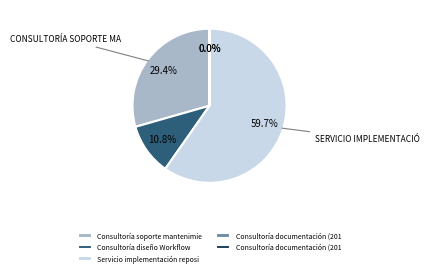

To the nearest percent, what is the difference between the largest and smallest slice percentages?

60%